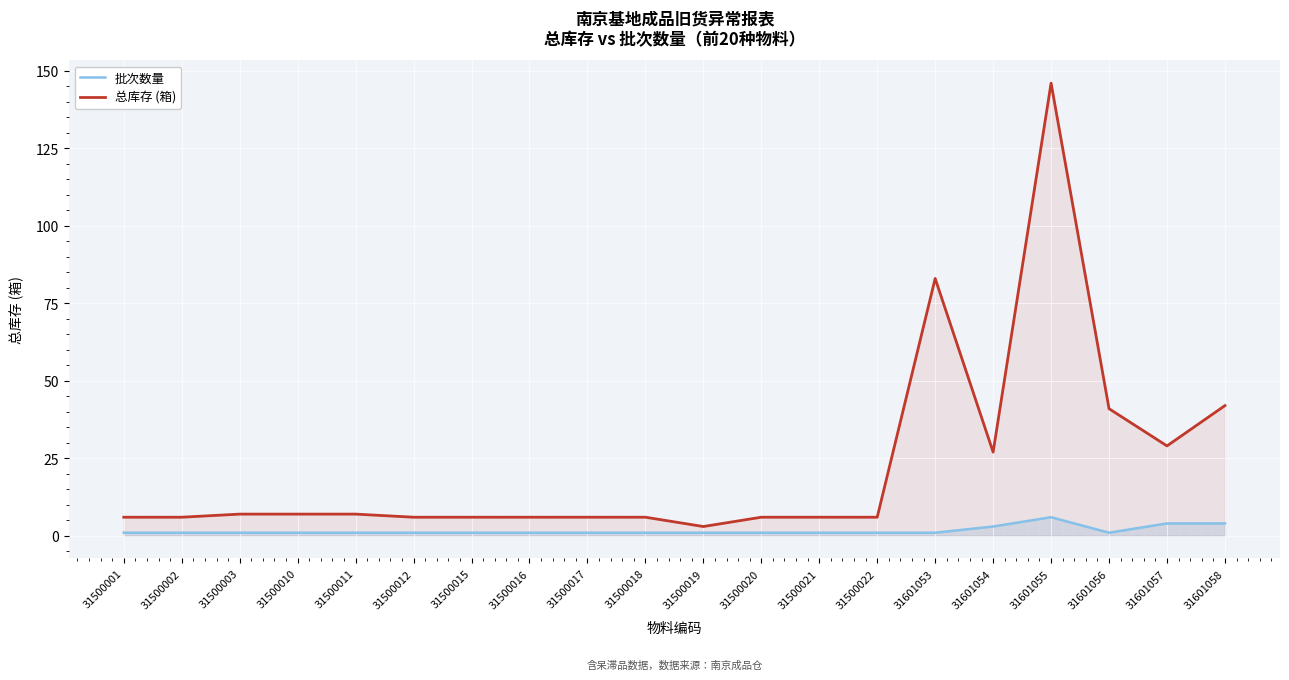

At 31500017, list the series in order from smallest to largest.

批次数量, 总库存 (箱)